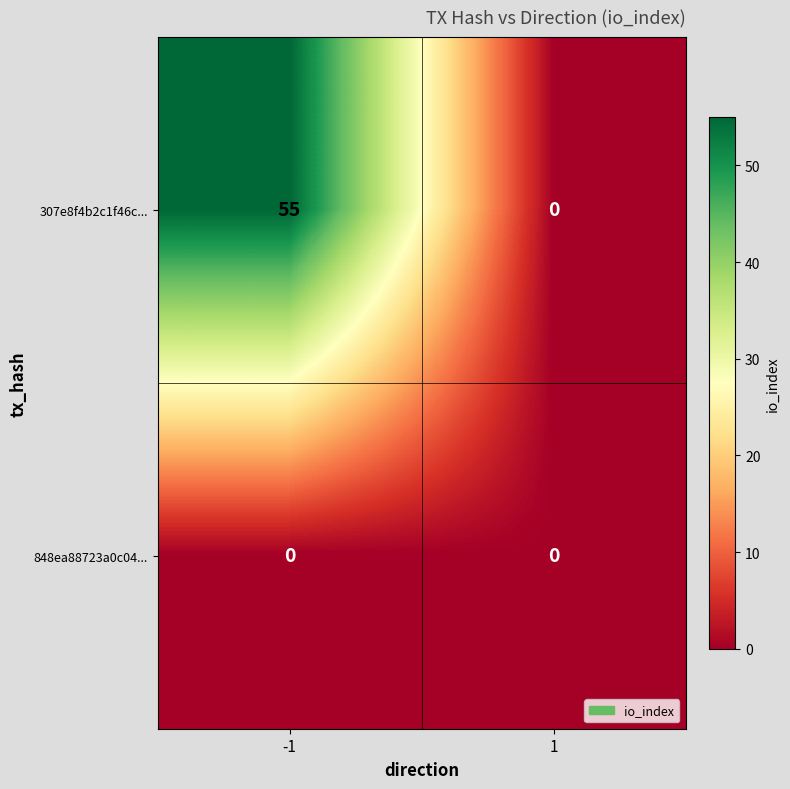

At -1, list the series in order from smallest to largest.

848ea88723a0c04..., 307e8f4b2c1f46c...